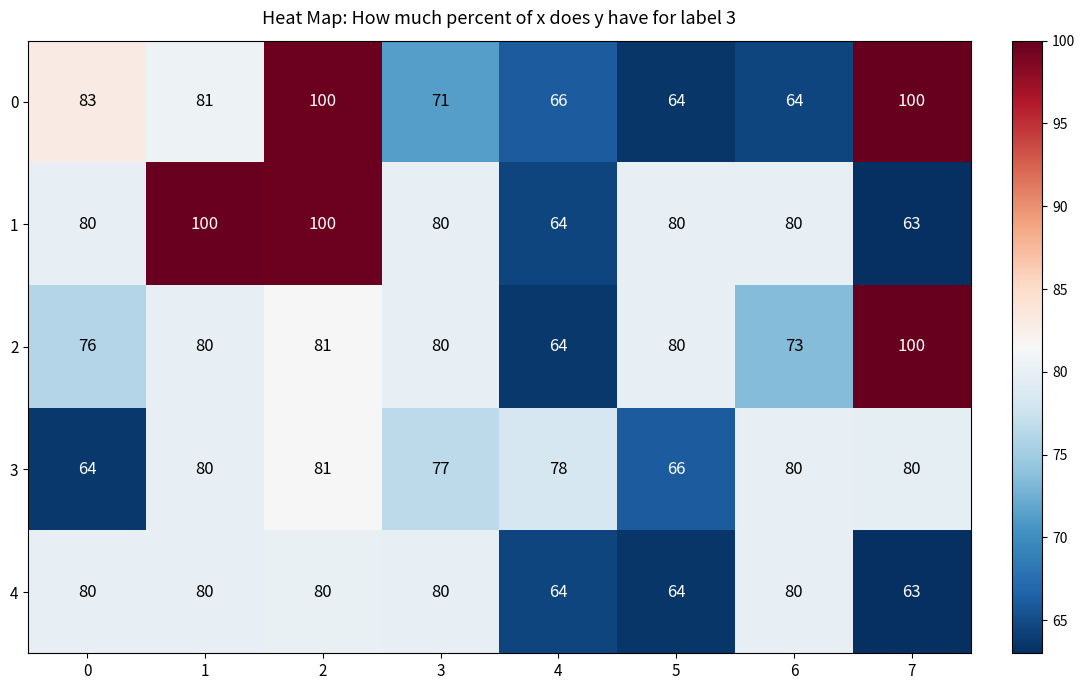

How many categories are shown in the chart?

8